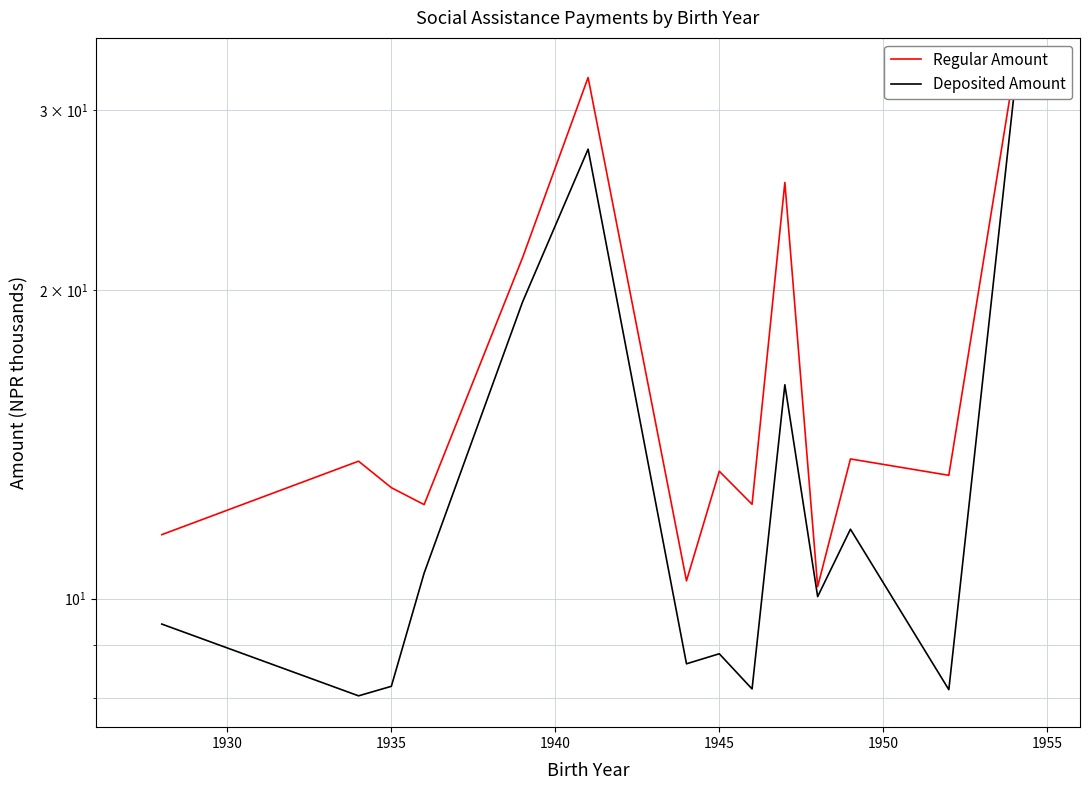

In Deposited Amount, how many points are lower than both neighbors (excluding endpoints)?

5